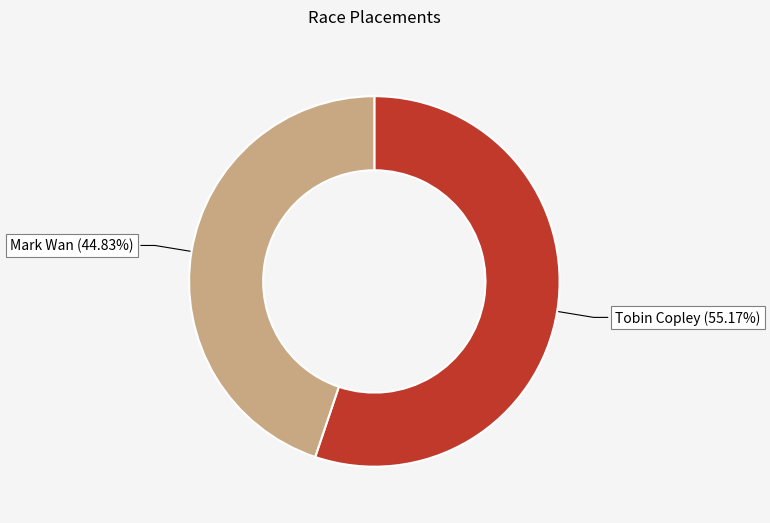

Does any single category account for the majority?

Yes